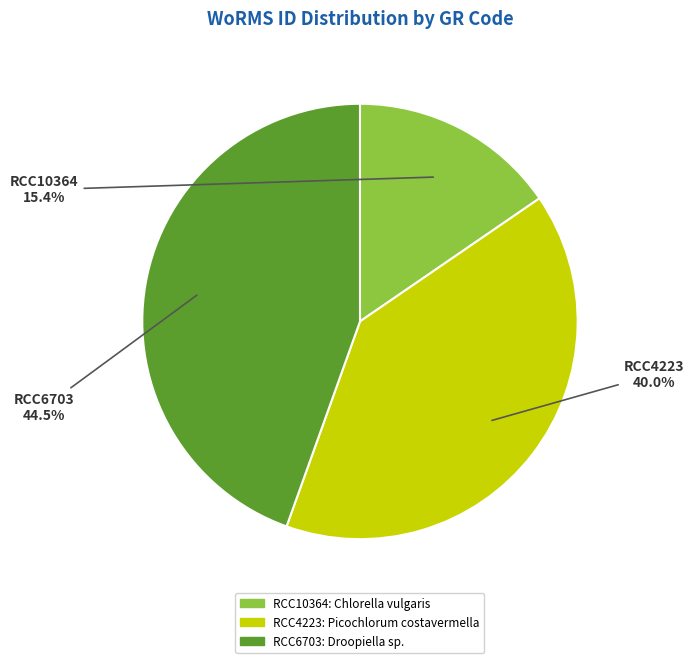

What is the largest slice in the pie chart?

RCC6703